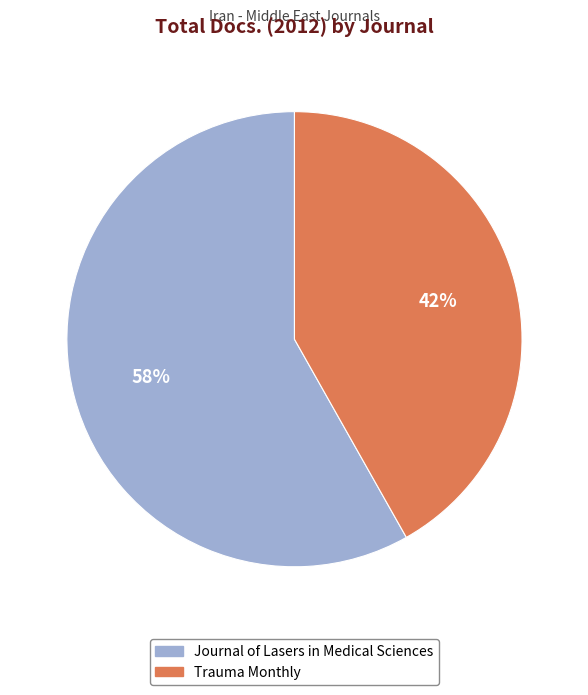

Between Trauma Monthly and Journal of Lasers in Medical Sciences, which is larger?

Journal of Lasers in Medical Sciences